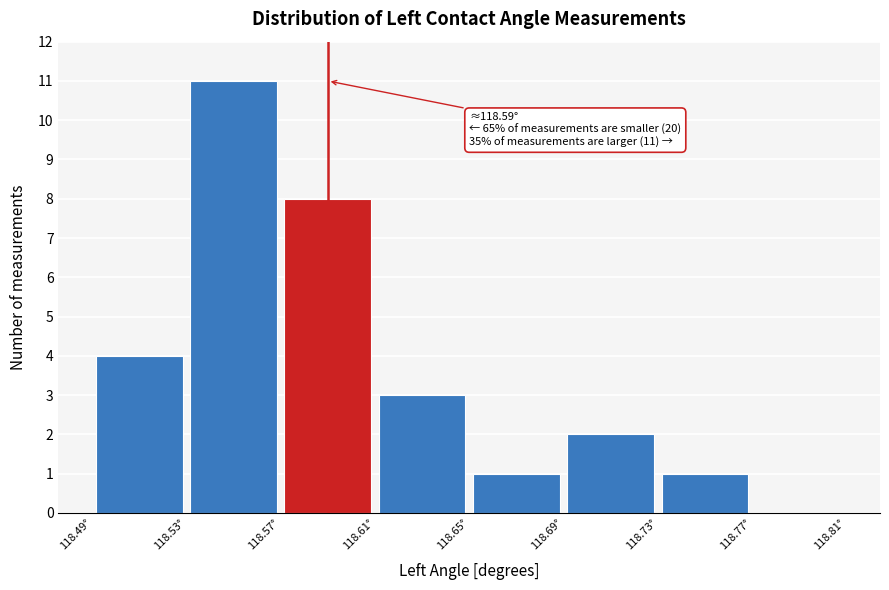

Which range on the x-axis has the tallest bar?

118.53 to 118.57